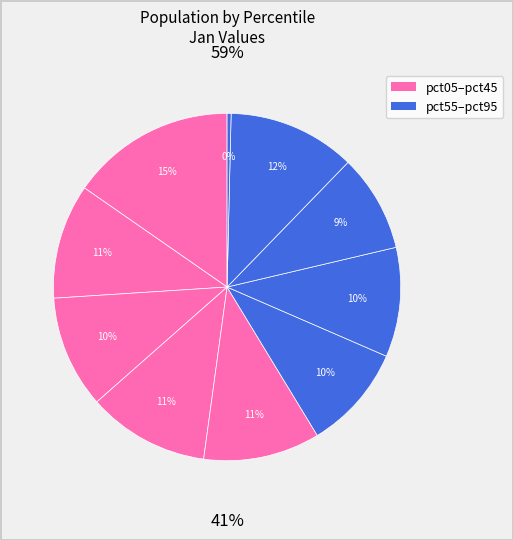

To the nearest percent, what is the difference between the largest and smallest slice percentages?

15%